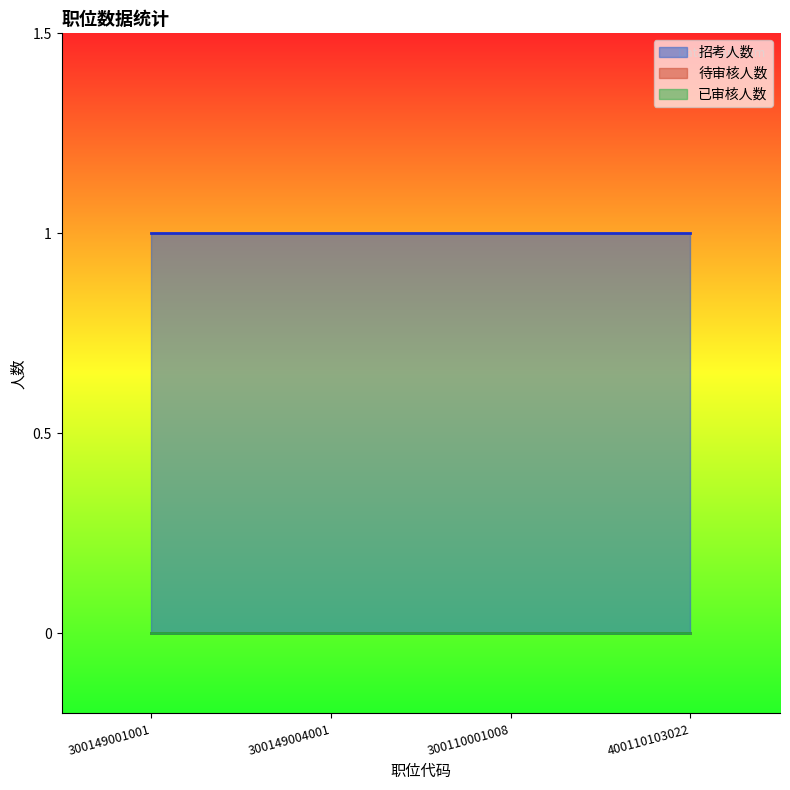

True or false: 招考人数 and 已审核人数 cross at least once.

False